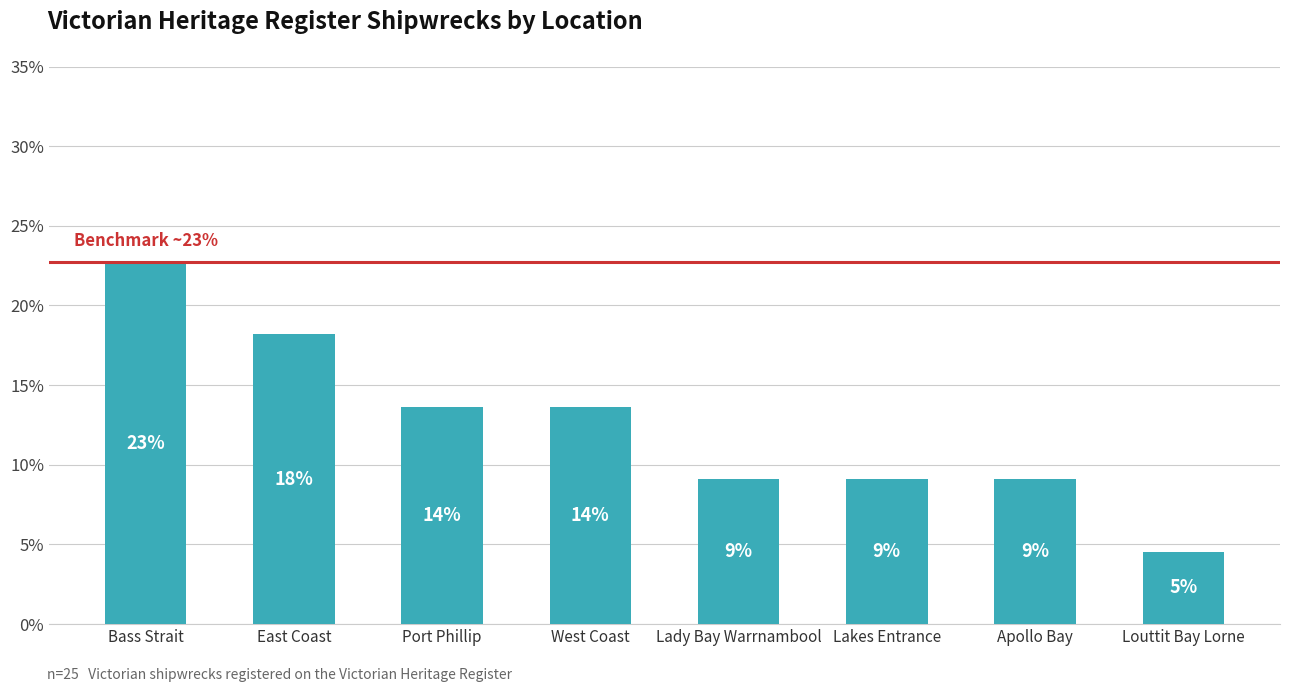

At which category does the chart reach its peak across all series?

Bass Strait